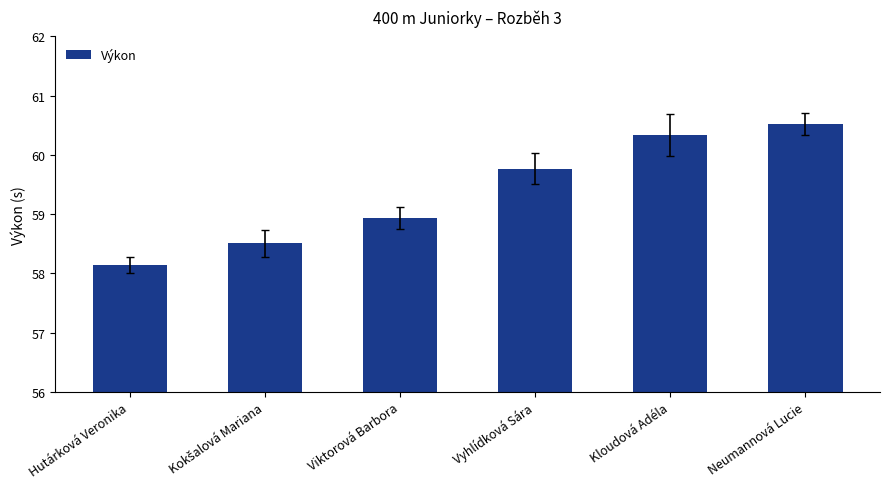

Is it true that the value at Hutárková Veronika is 96.8?

False